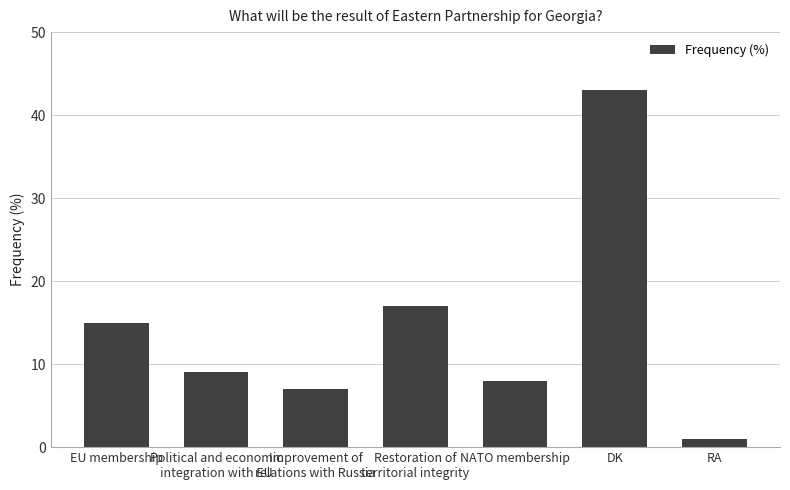

What position from the right is Improvement of
relations with Russia?

5